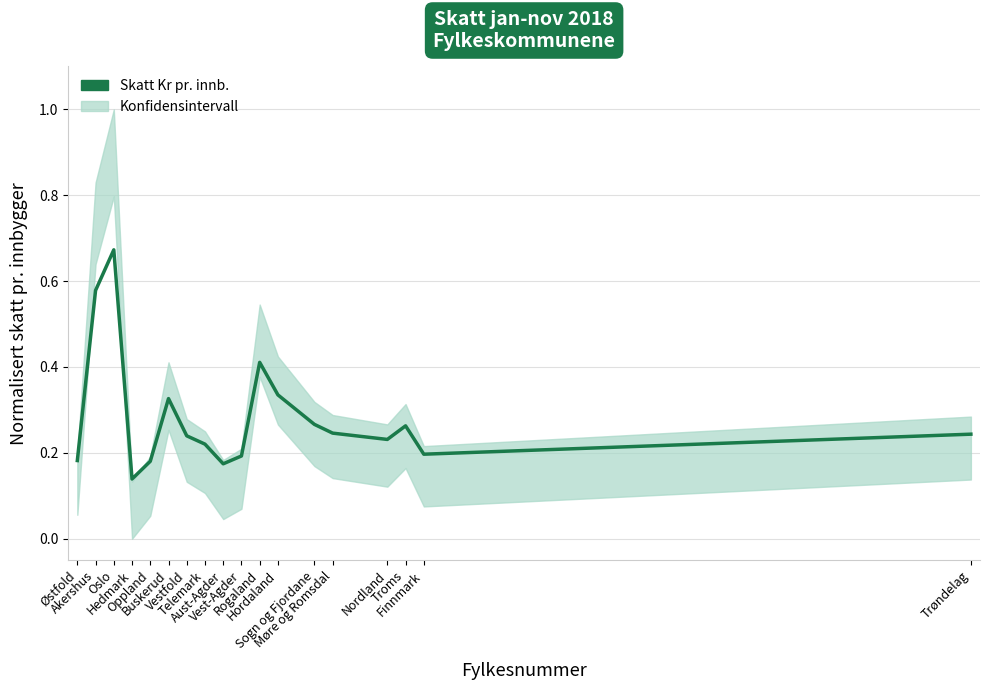

Where is the first local maximum?

Oslo